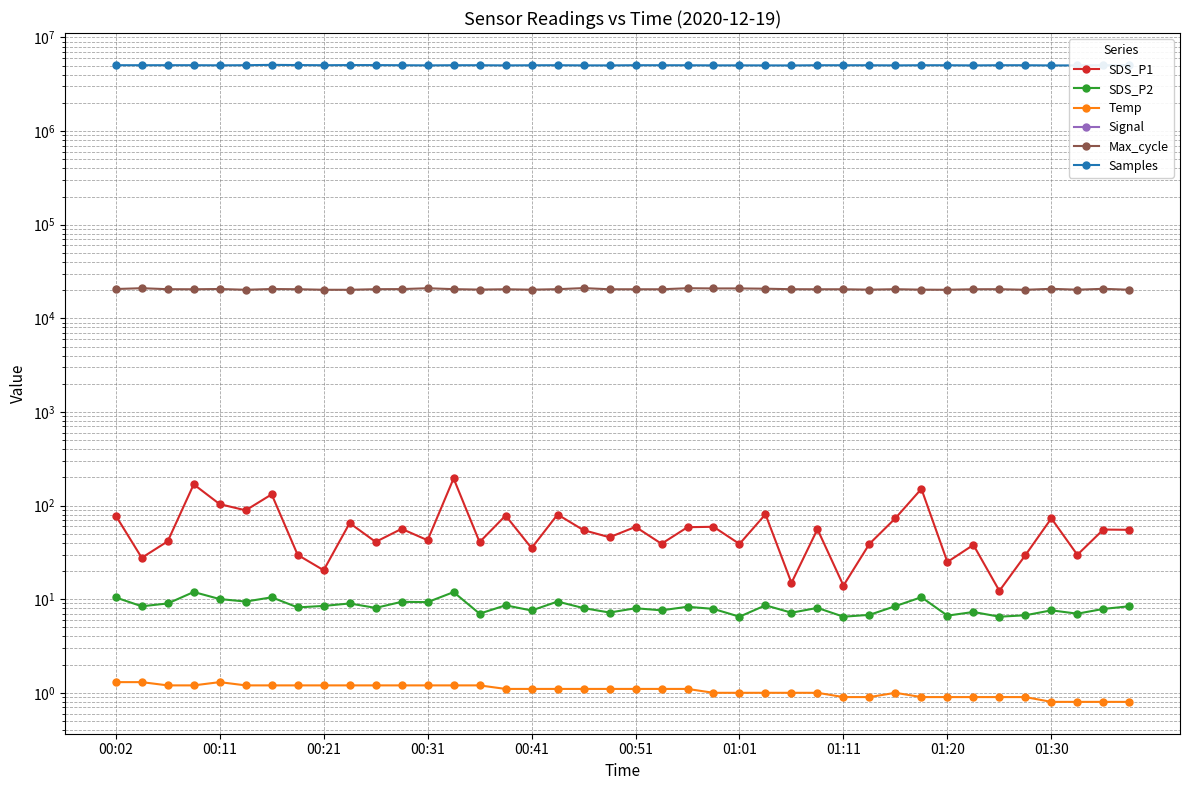

At which label does SDS_P2 reach its minimum?

01:01